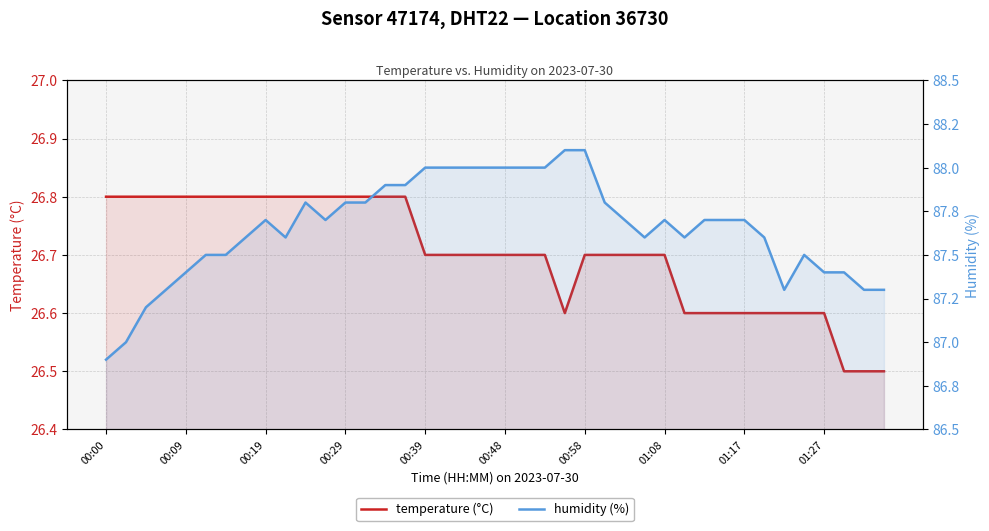

True or false: temperature (°C) has more than 2 points higher than both neighbors.

False